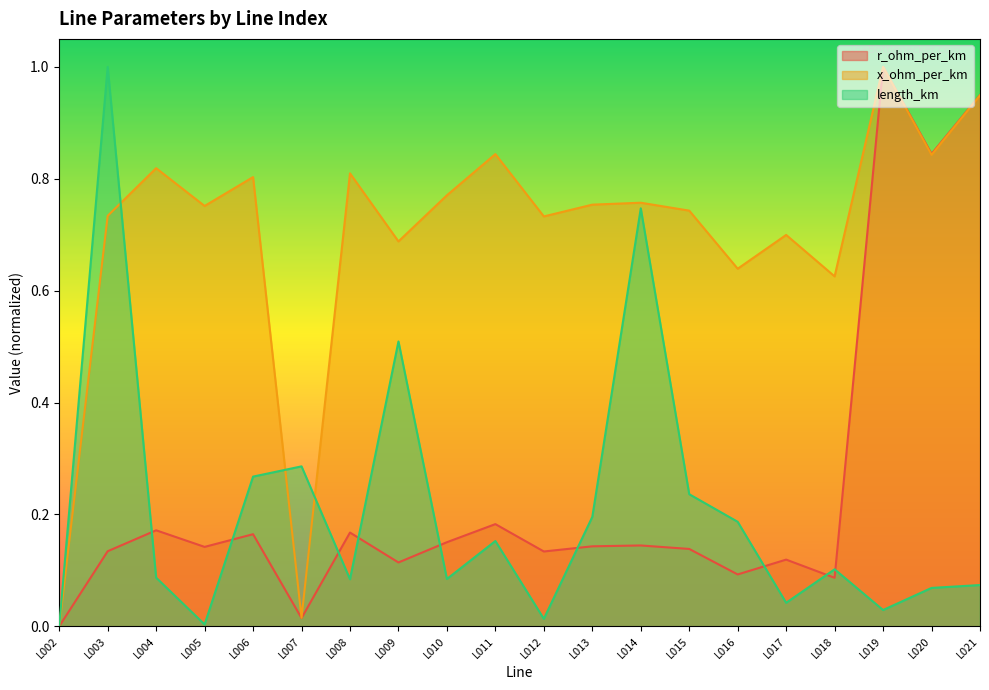

What is the value of the length_km point at the 9th from the left?

0.1